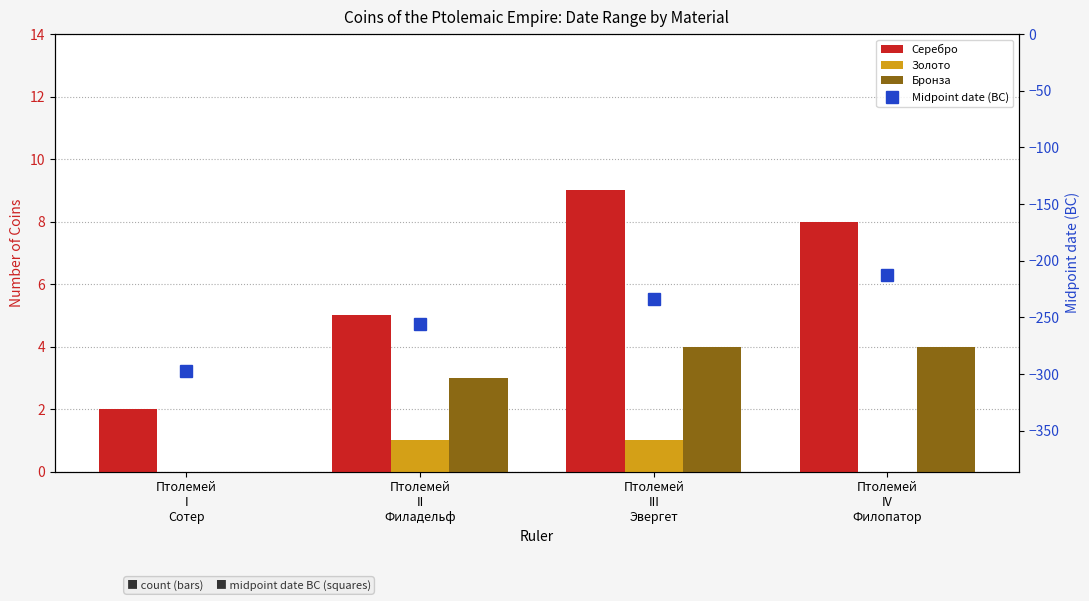

What is the label of the 1st bar from the right?

Птолемей
IV
Филопатор